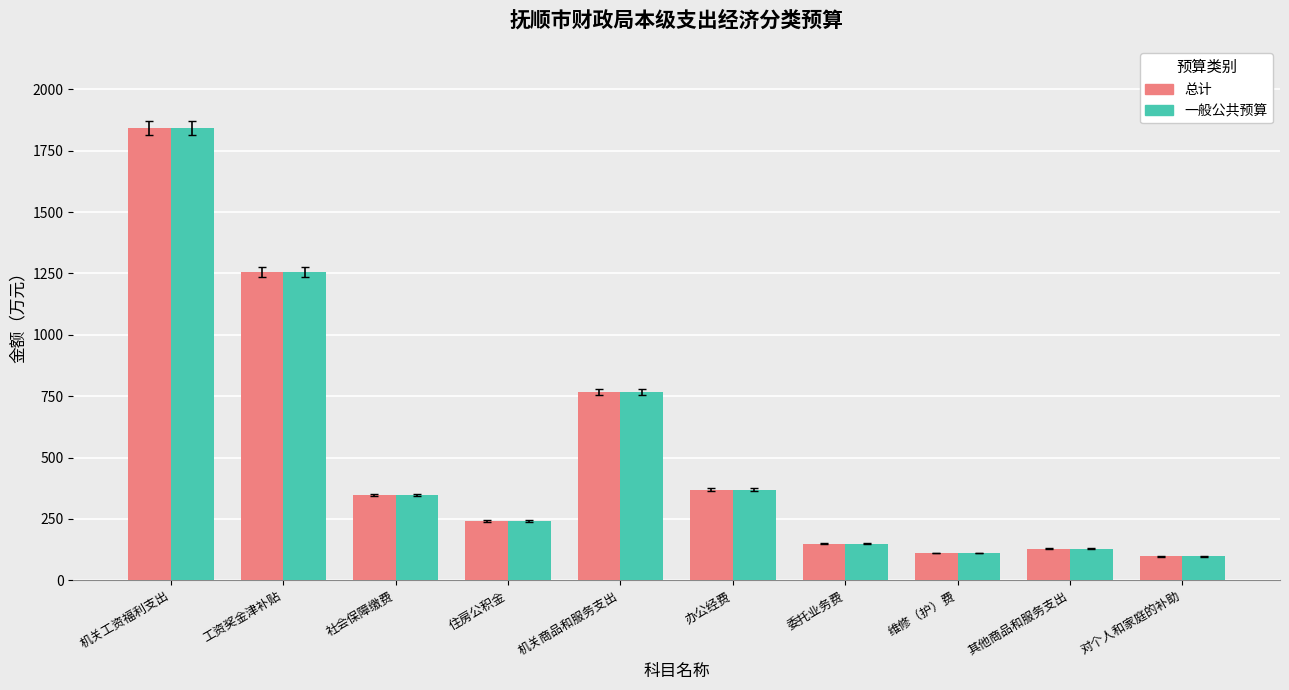

True or false: 总计 has a value of 369.0 at 办公经费.

True